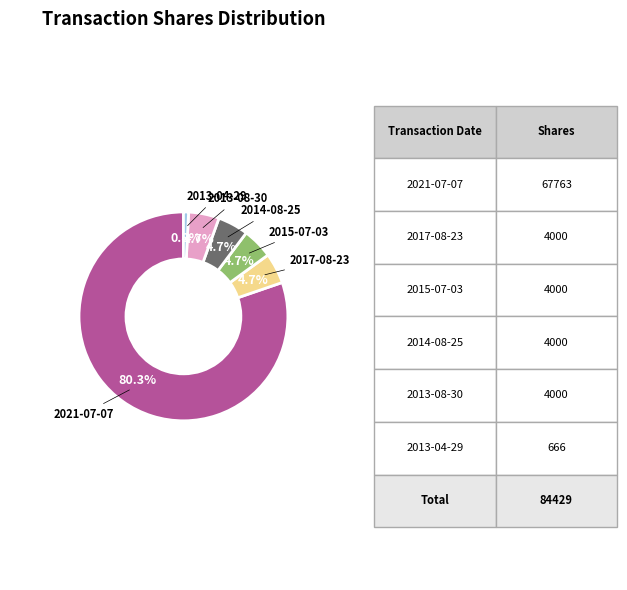

What is the smallest slice in the pie chart?

2013-04-29